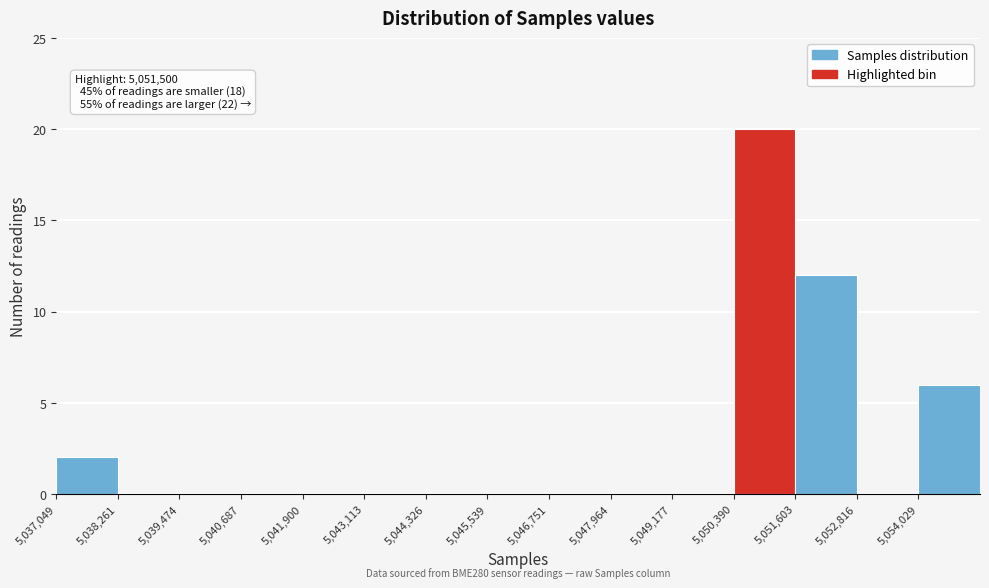

Over which range of the x-axis is the bar tallest?

5050400 to 5051600